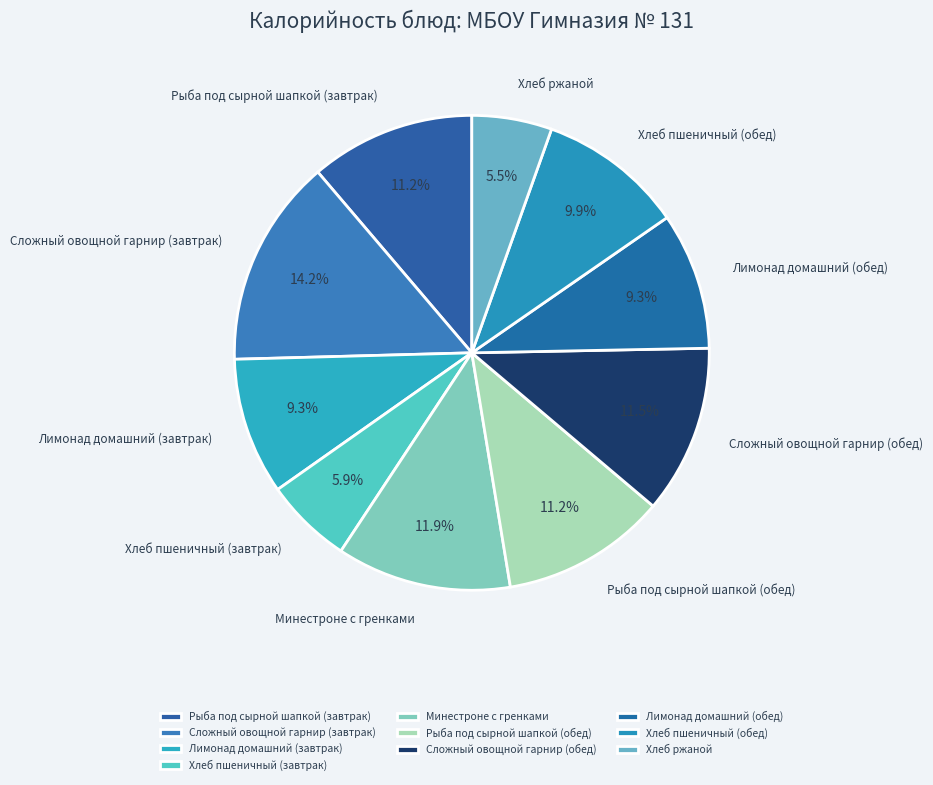

What percentage do Сложный овощной гарнир (завтрак) and Рыба под сырной шапкой (завтрак) together represent?

25.4%